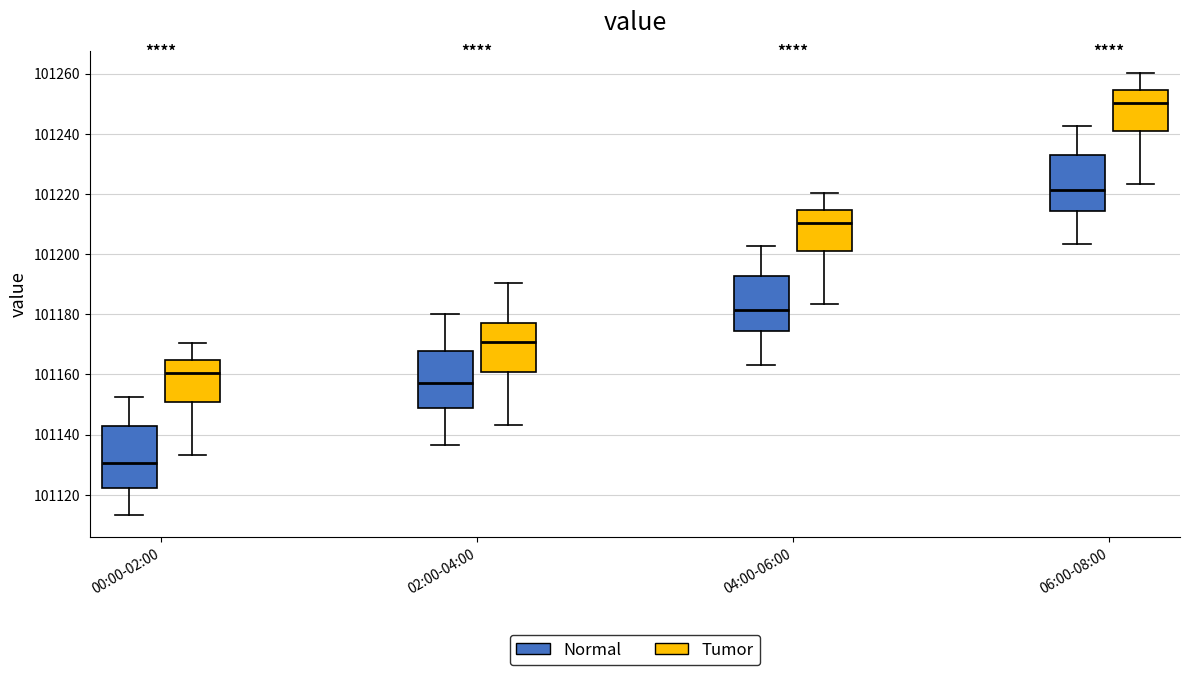

Where does the upper whisker of the box for 02:00-04:00 (Tumor) end on the y-axis? The values are not printed on the chart, so give them approximately, as read against the axis.

101190